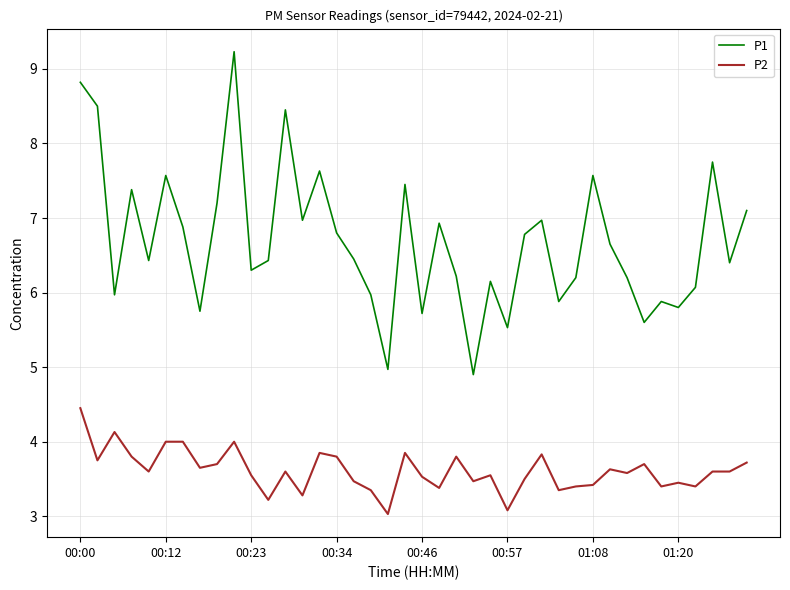

Which series has the largest total across all categories?

P1